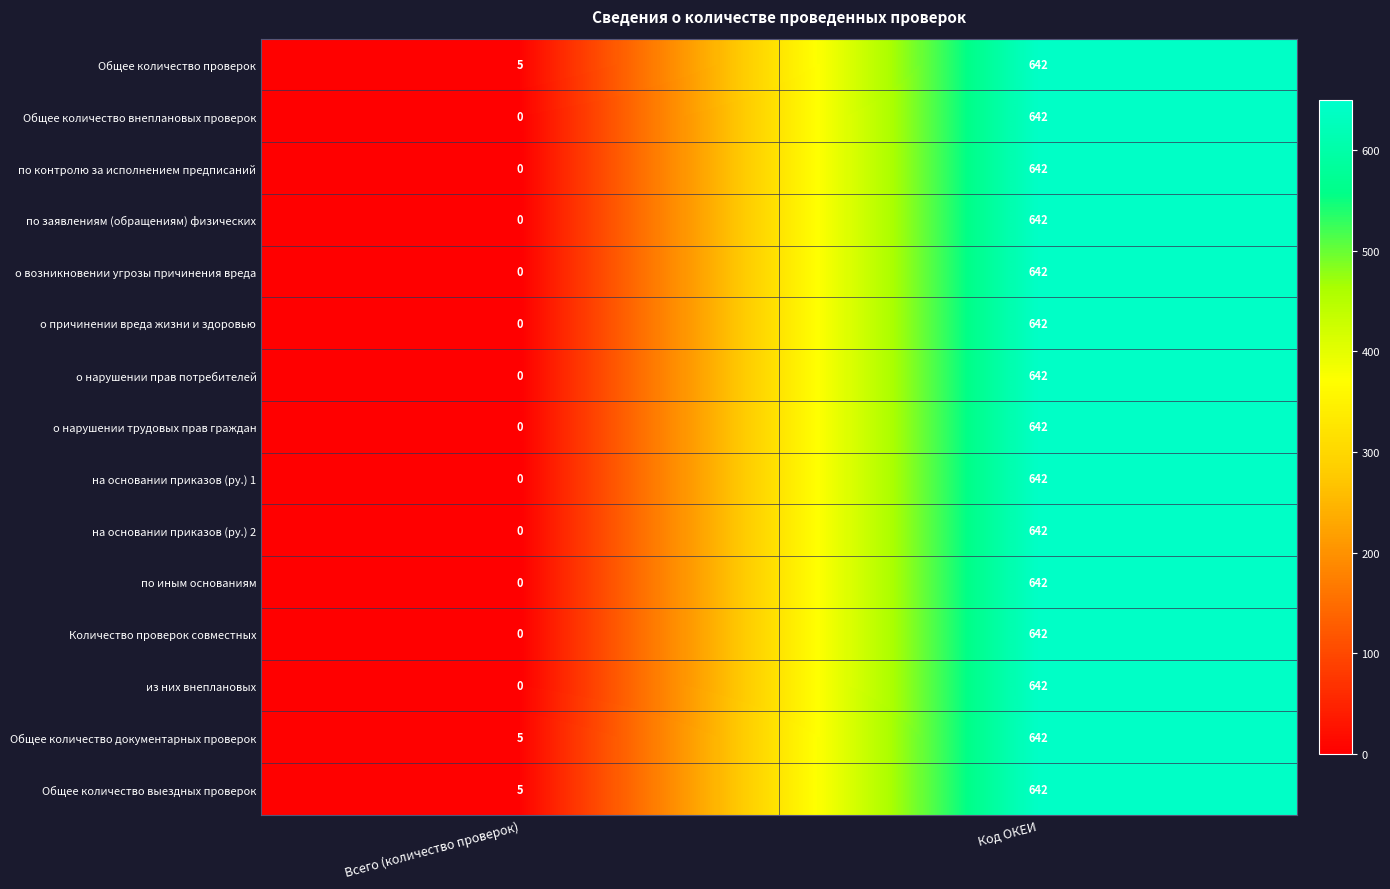

What is the total value across all series at Всего (количество проверок)?

15